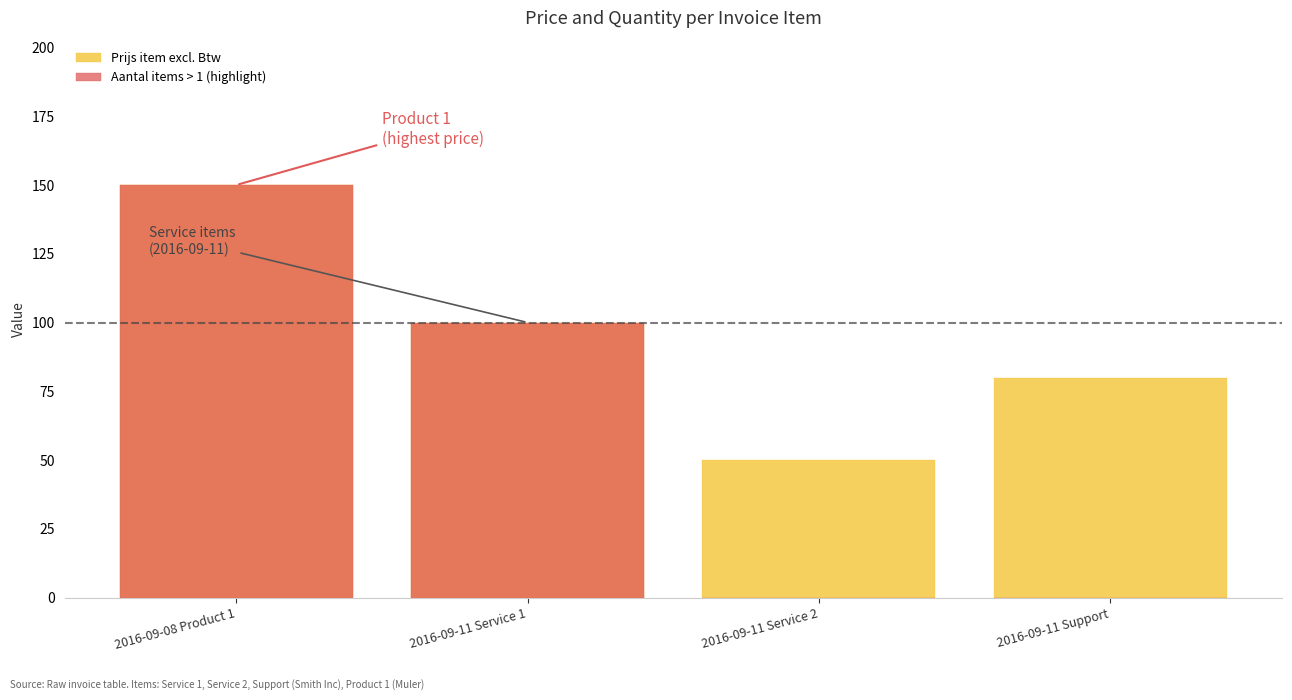

At which label is Prijs item excl. Btw closest to 100?

2016-09-11 Service 1